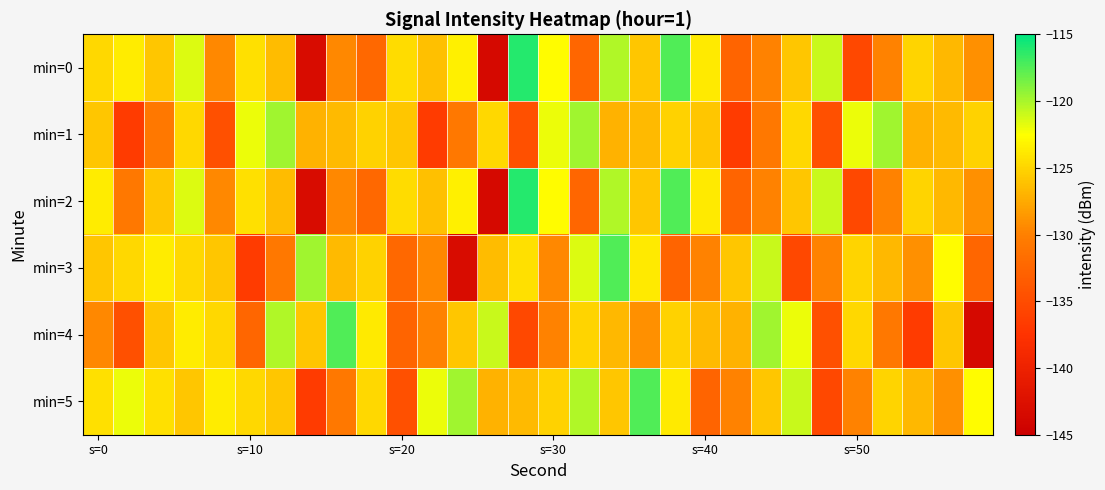

How many categories are shown in the chart?

30